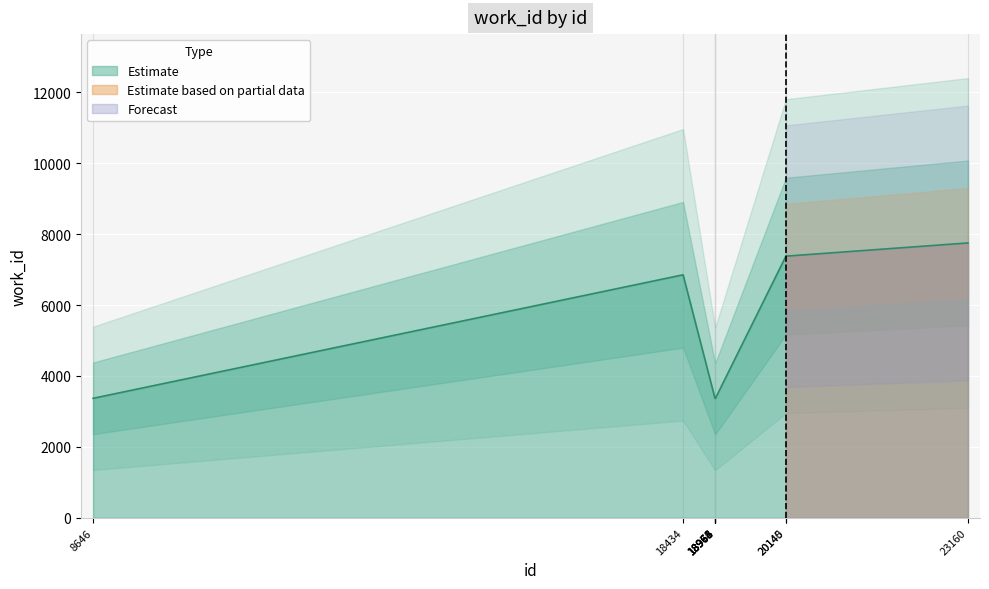

Count the number of data series in this chart.

1